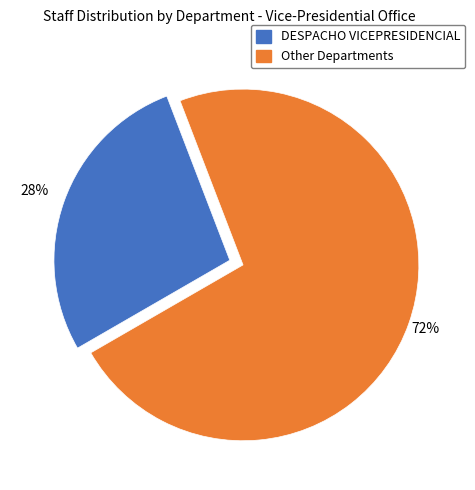

What is the largest slice in the pie chart?

Other Departments